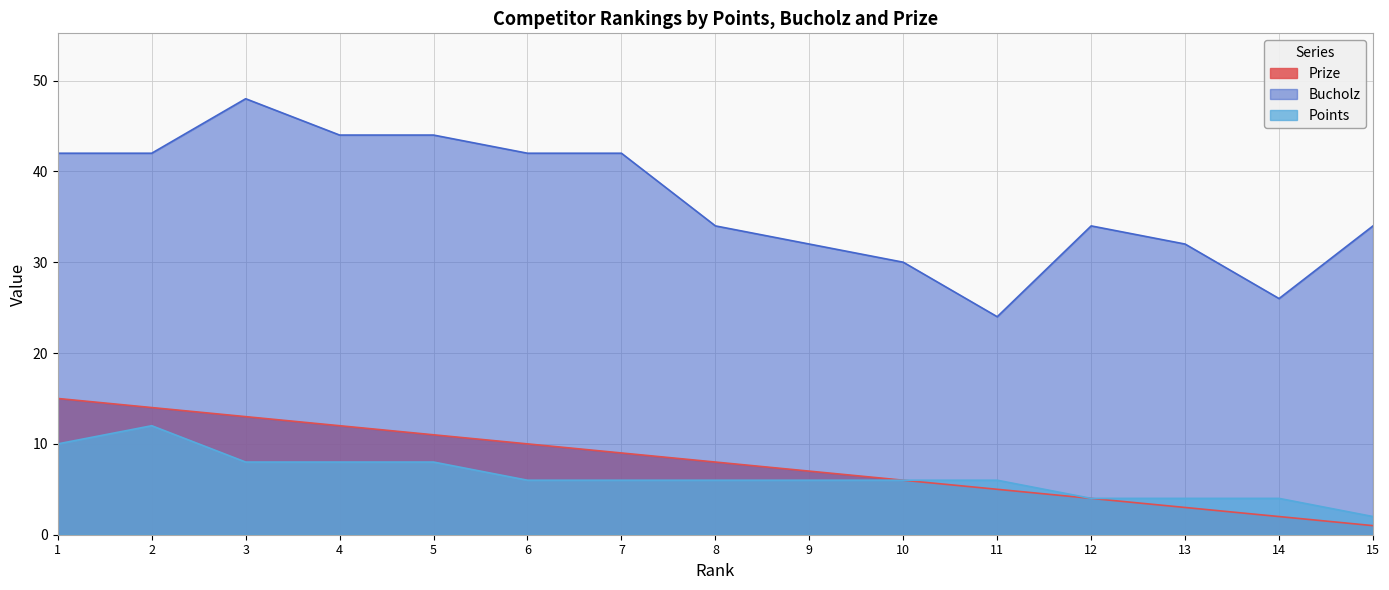

At how many categories does at least one series exceed 40?

7